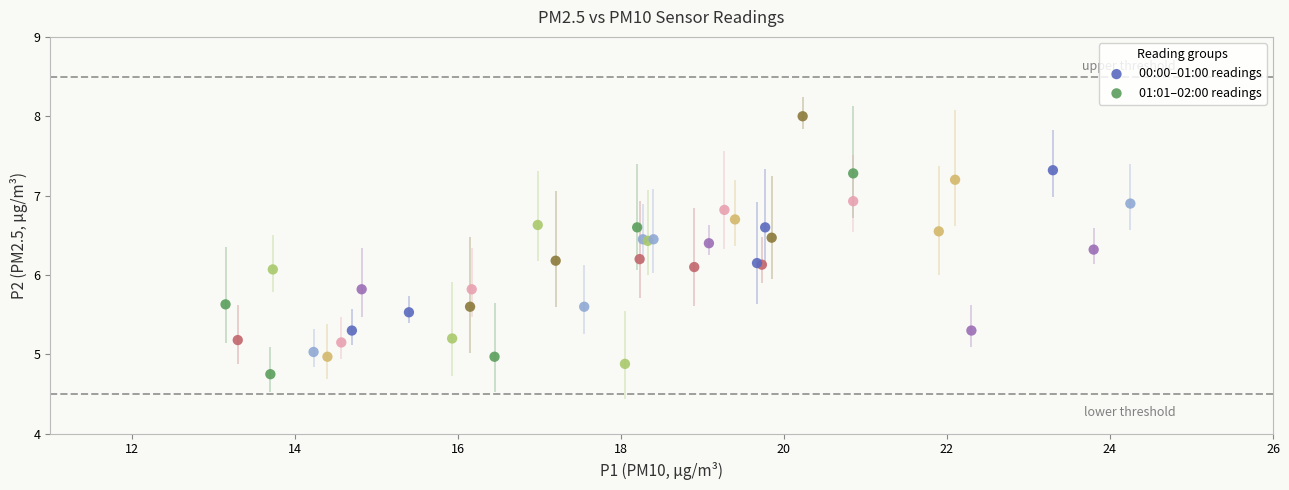

What are all the series names shown in the legend?

00:00–01:00 readings, 01:01–02:00 readings